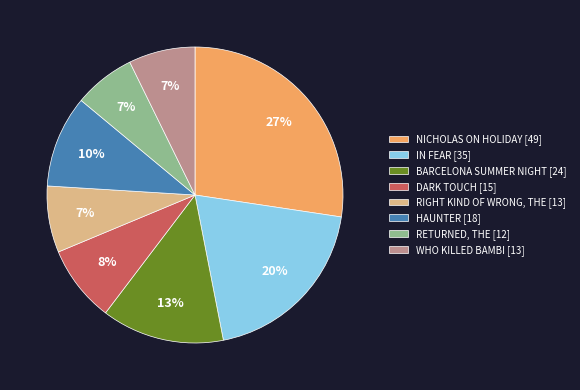

The NICHOLAS ON HOLIDAY slice represents 27% of the pie. True or false?

True